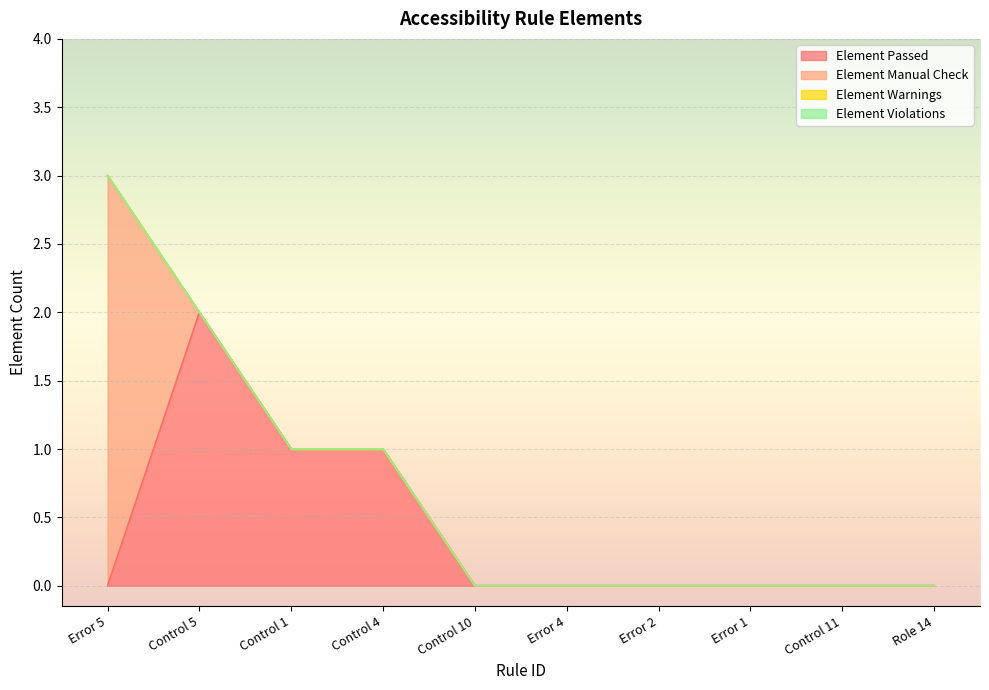

True or false: Element Violations and Element Passed intersect in this chart.

False